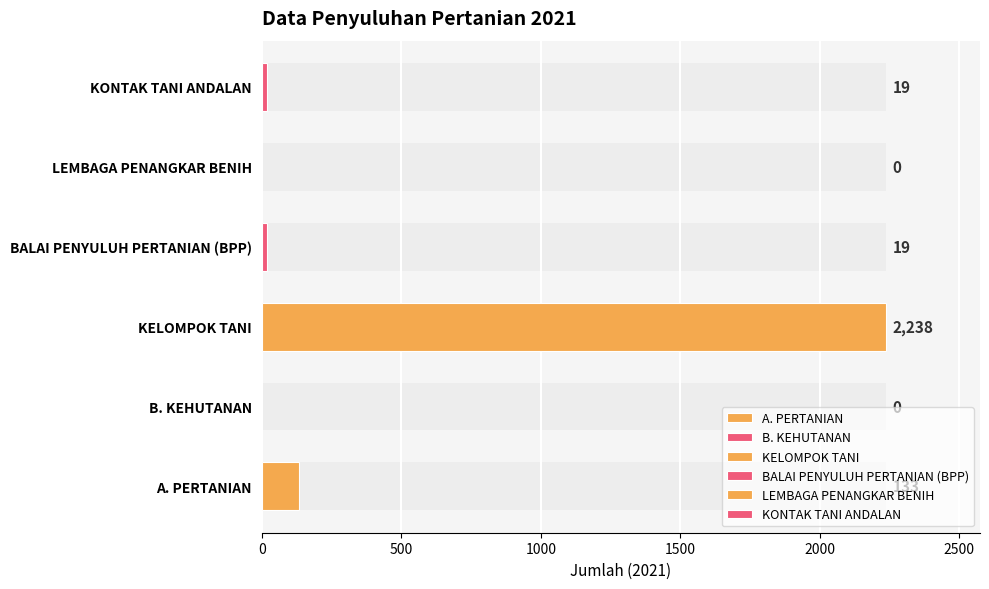

Reading right to left, list all the values displayed in this chart.

KONTAK TANI ANDALAN=19	LEMBAGA PENANGKAR BENIH=0	BALAI PENYULUH PERTANIAN (BPP)=19	KELOMPOK TANI=2238	B. KEHUTANAN=0	A. PERTANIAN=133